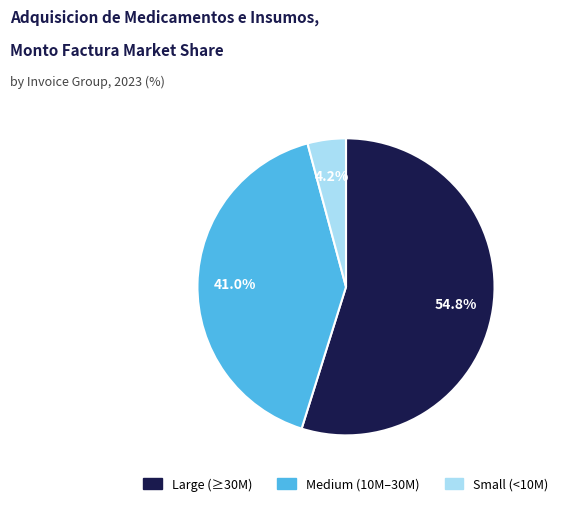

Does any single category account for the majority?

Yes